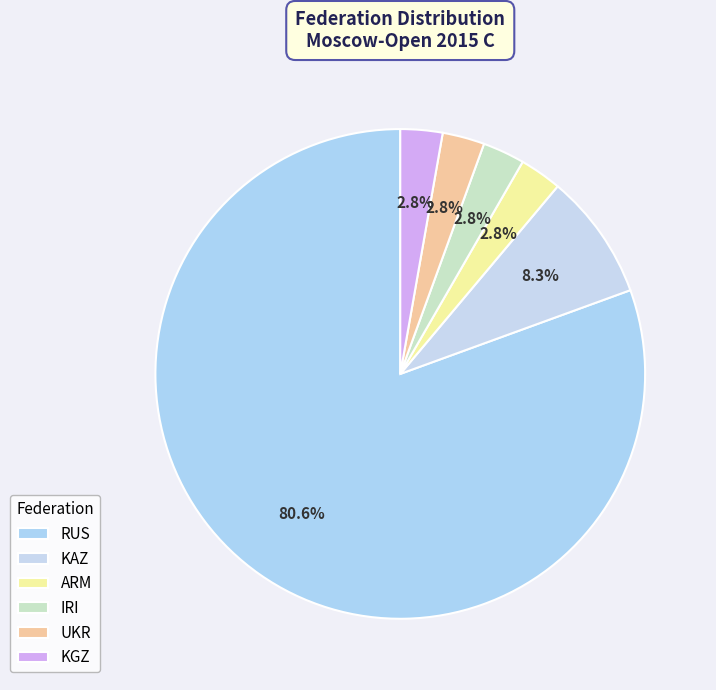

Between KGZ and KAZ, which is larger?

KAZ